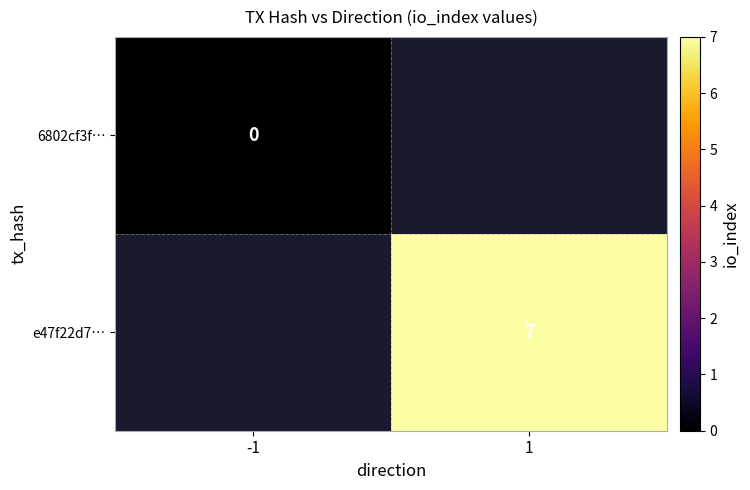

Is it true that e47f22d7… equals 2 at 1?

False